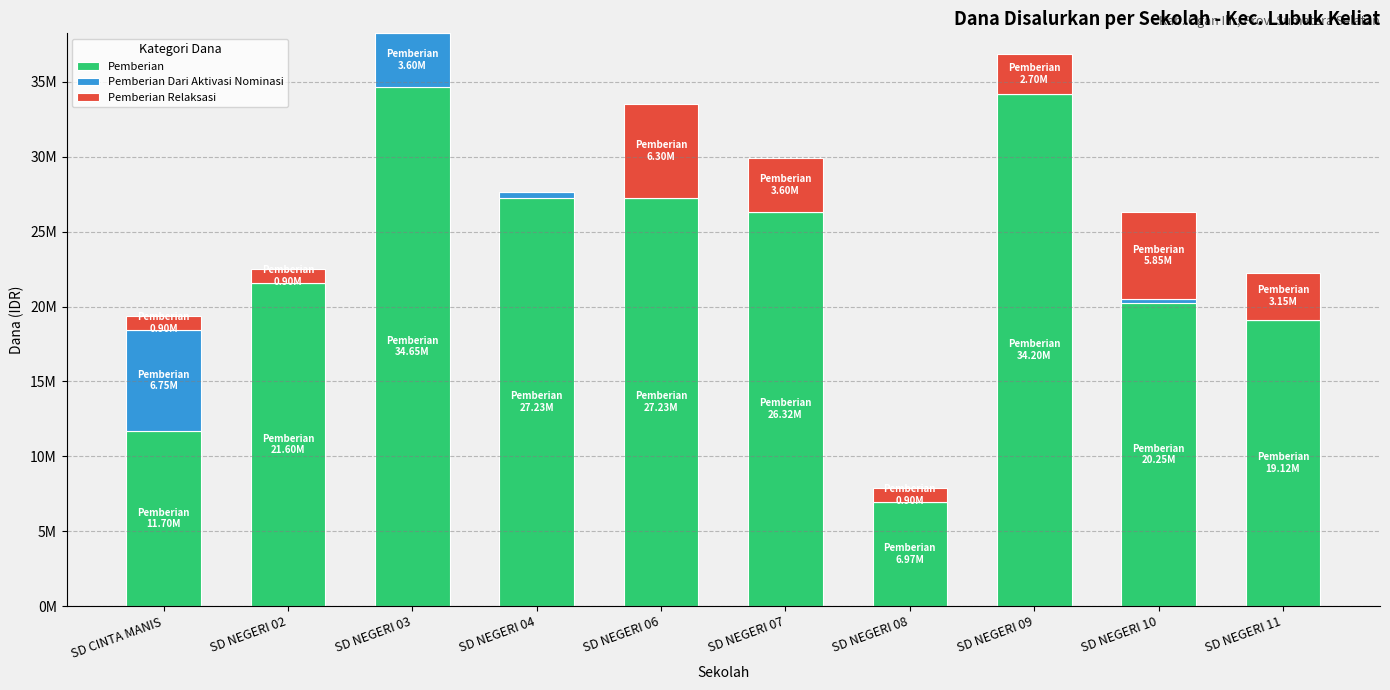

What are all the series names shown in the legend?

Pemberian, Pemberian Dari Aktivasi Nominasi, Pemberian Relaksasi